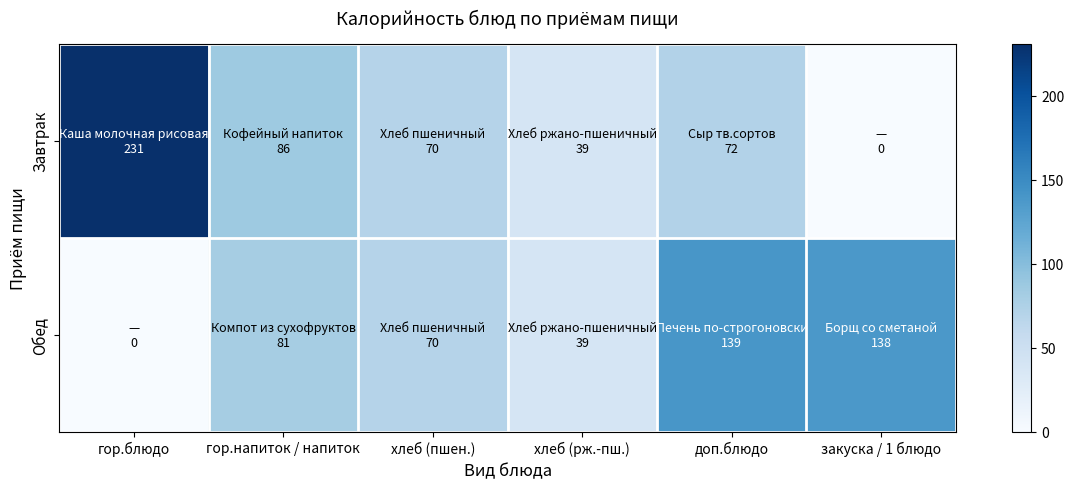

Rank the series by their maximum value, from lowest to highest.

Обед, Завтрак